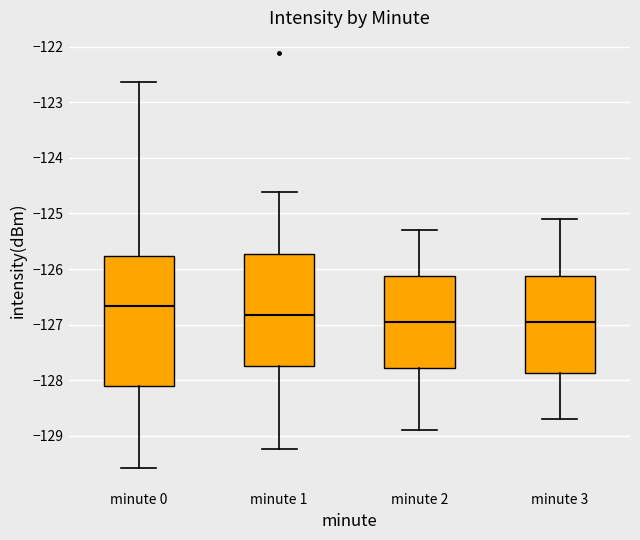

Which box's median line is the highest?

minute 0